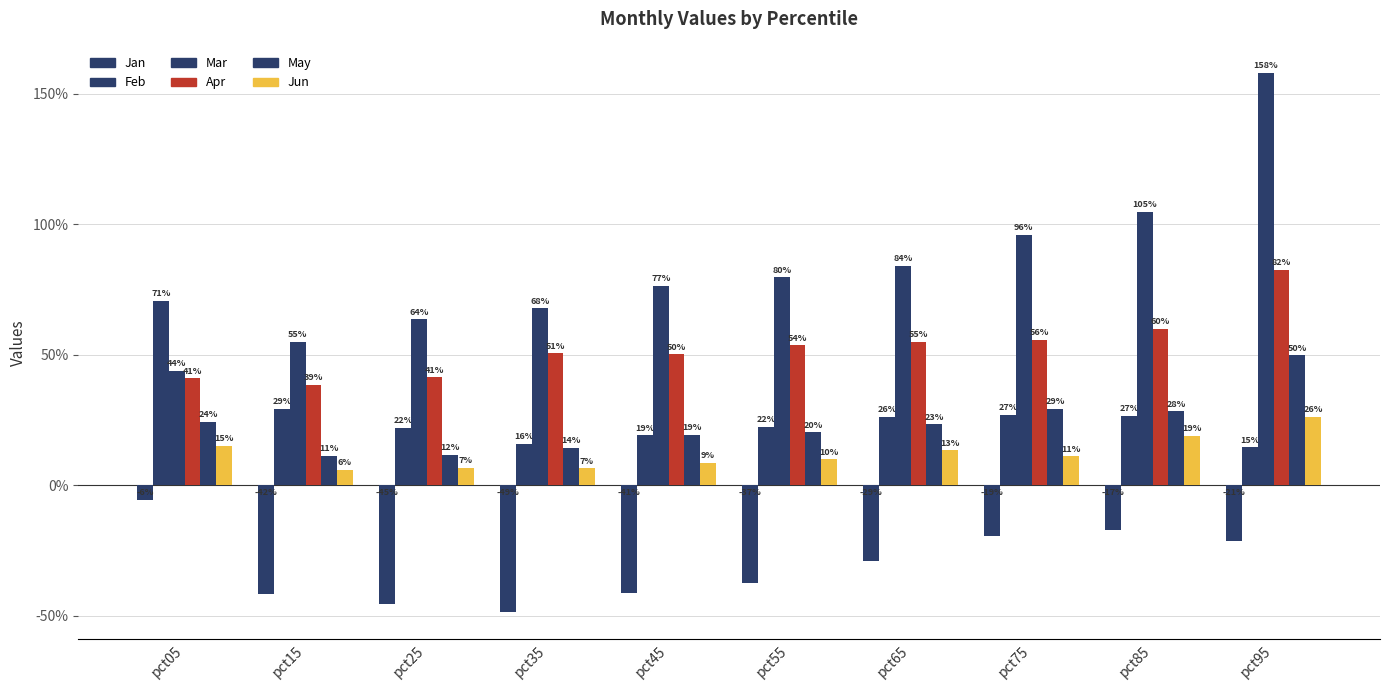

Rank the series at pct95 from lowest to highest value.

Jan, Feb, Jun, May, Apr, Mar